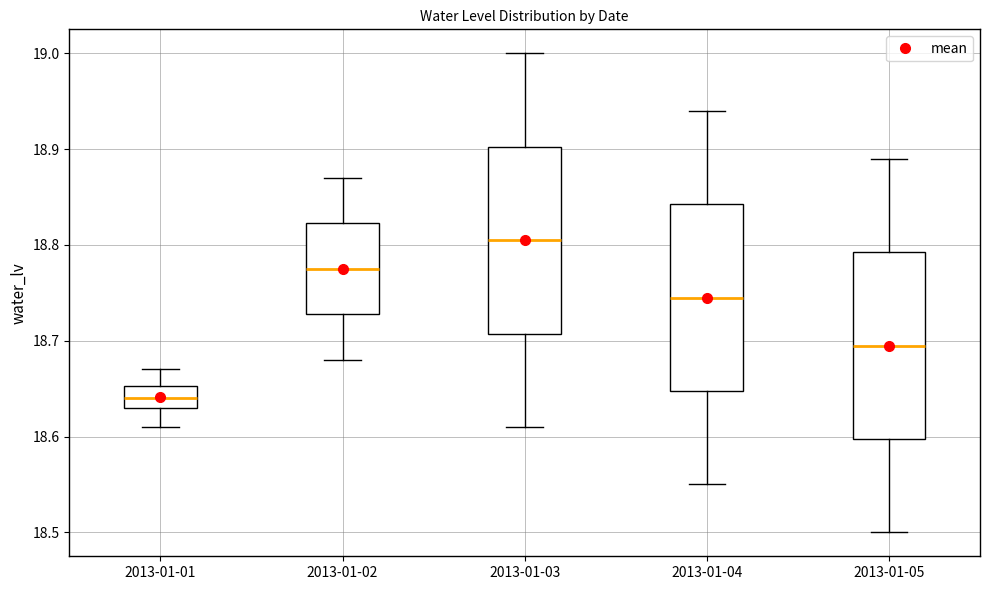

Where does the upper whisker of the box for 2013-01-05 end on the y-axis? The values are not printed on the chart, so give them approximately, as read against the axis.

18.89